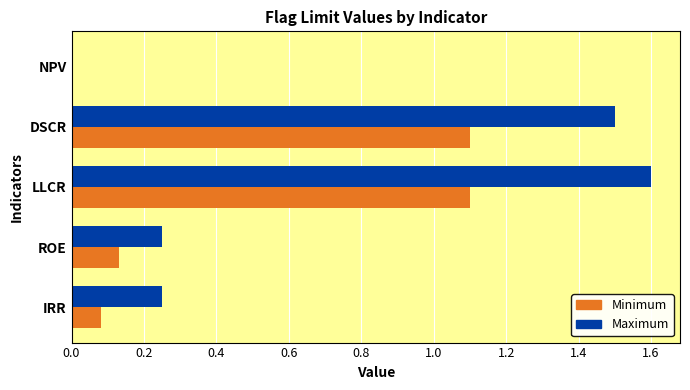

How many values in Maximum are above zero?

4